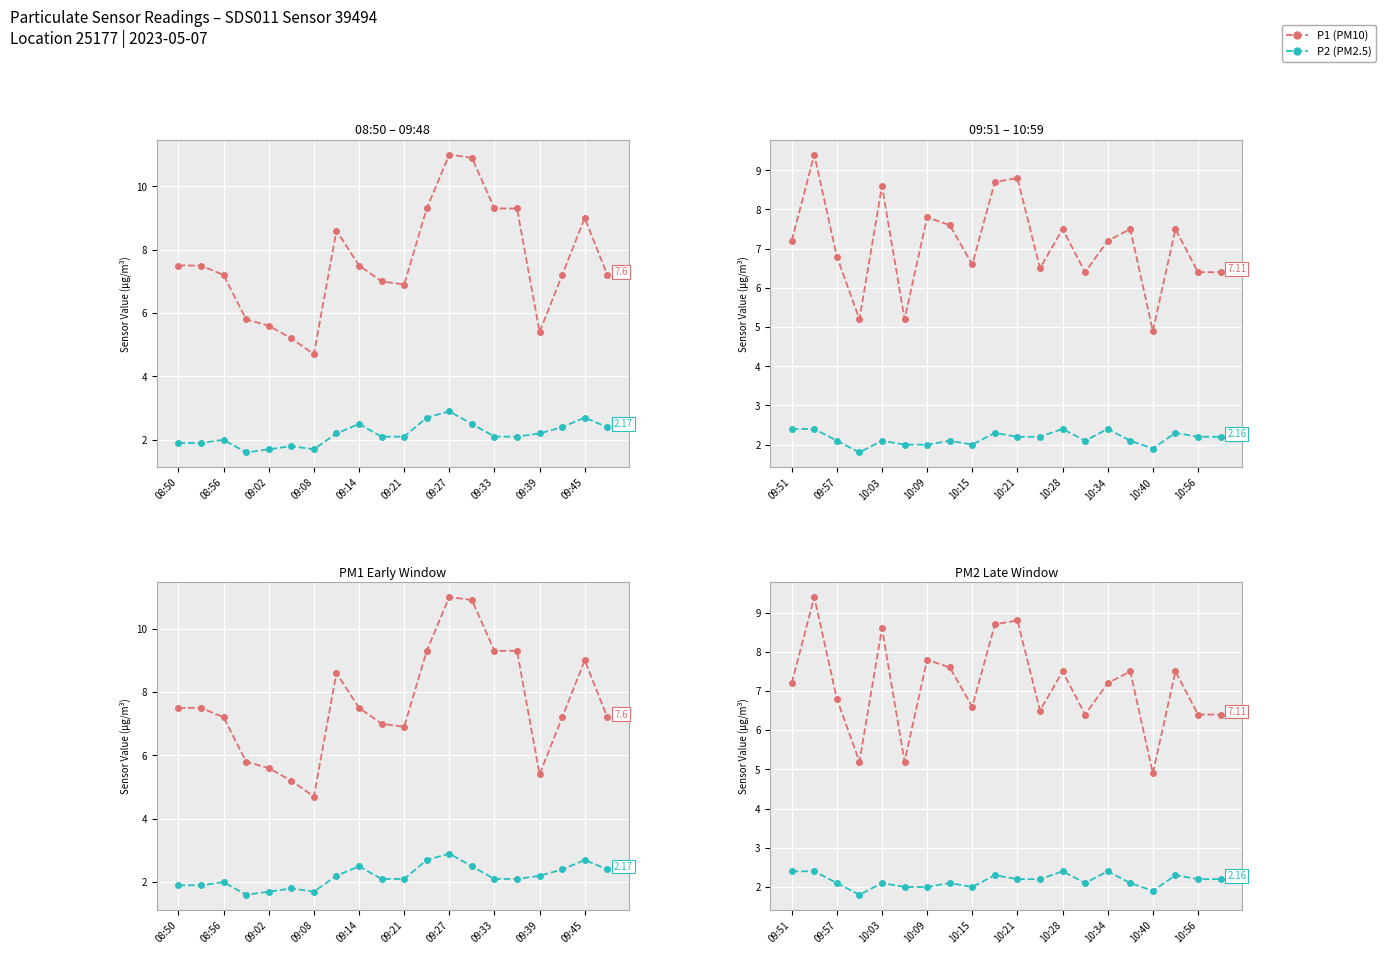

Is this an area chart (filled region under the line)?

No